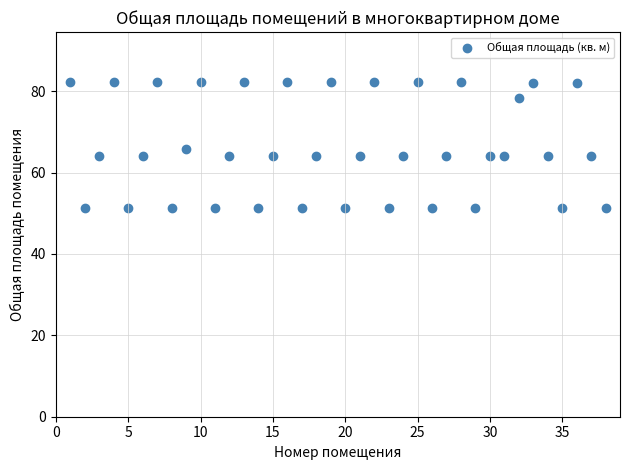

What is the range of Y values (max minus min)?

30.9